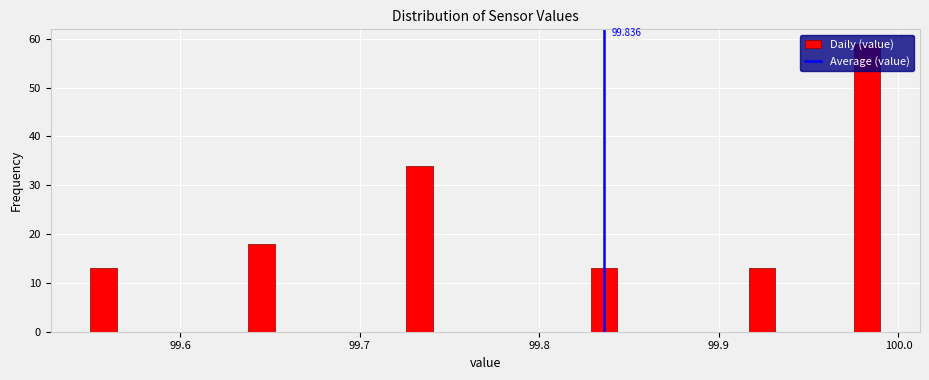

Read against the x-axis, roughly where is the centre of the tallest bar?

99.98